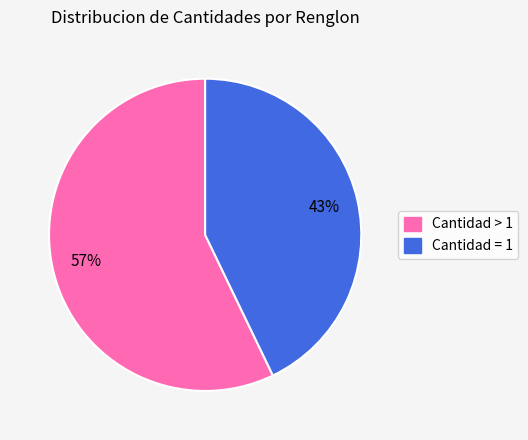

Is there a majority slice in this chart?

Yes